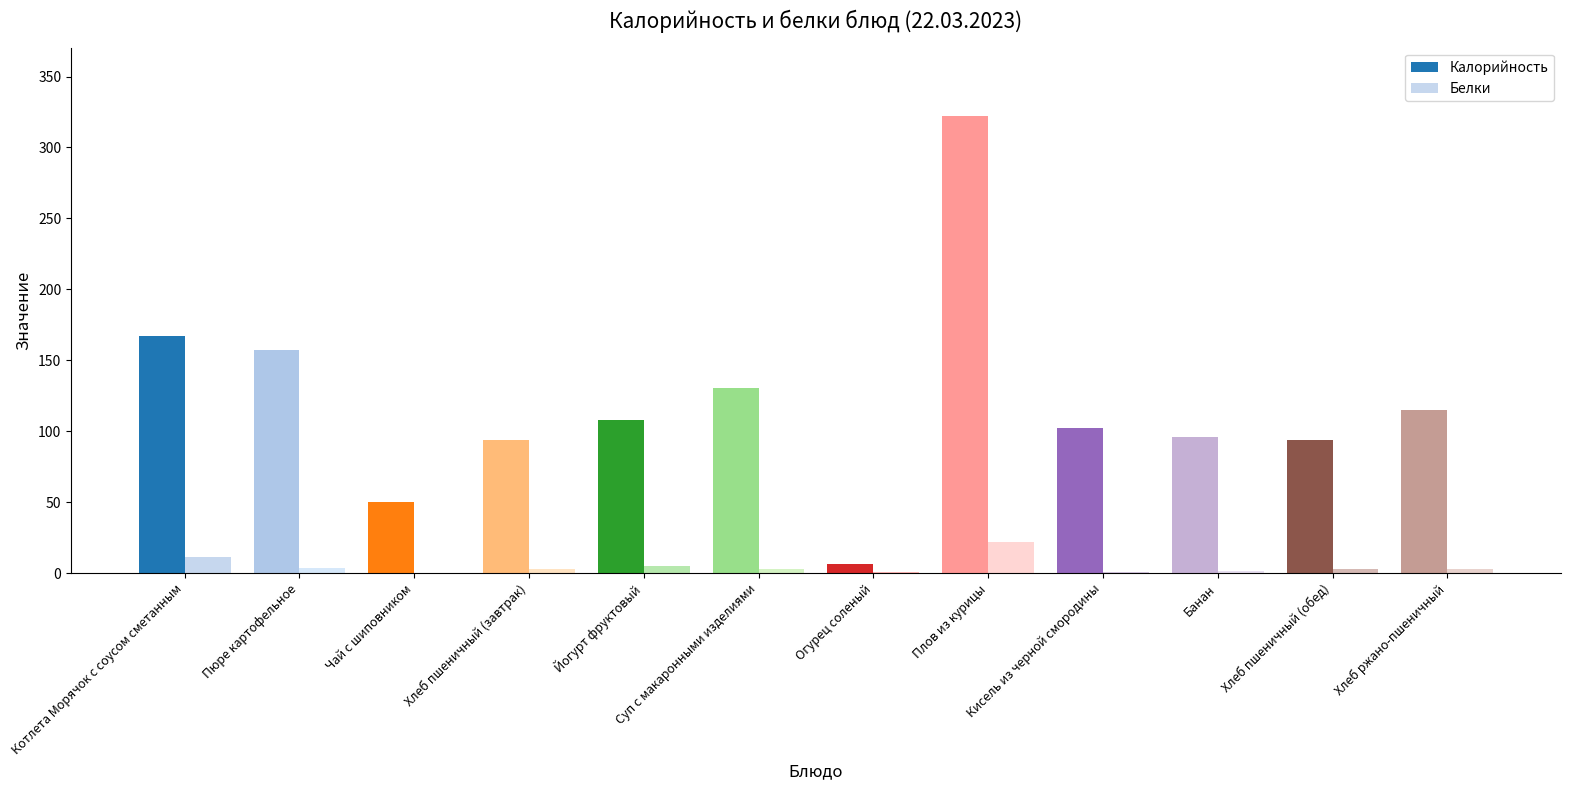

Does the chart contain stacked bars?

No